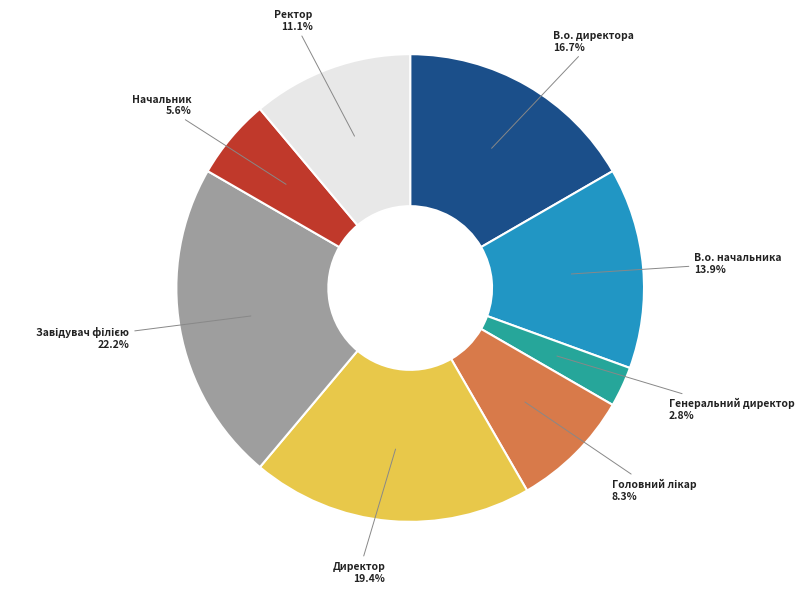

Which category has the smallest portion of the pie?

Генеральний директор